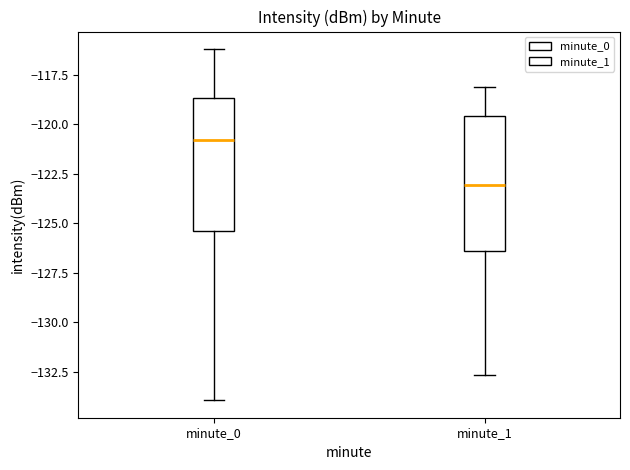

Where is the lower edge of the box for minute_0 on the y-axis? The values are not printed on the chart, so give them approximately, as read against the axis.

-125.5